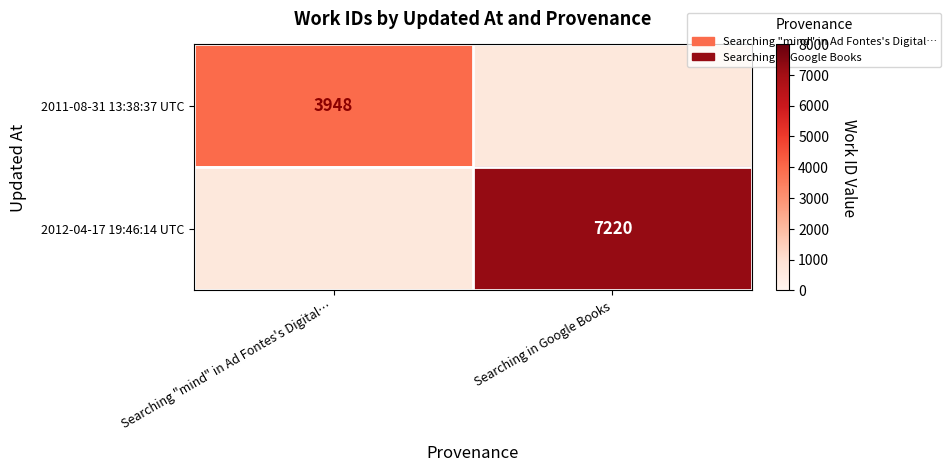

True or false: 2012-04-17 19:46:14 UTC has a value of 7220 at Searching in Google Books.

True